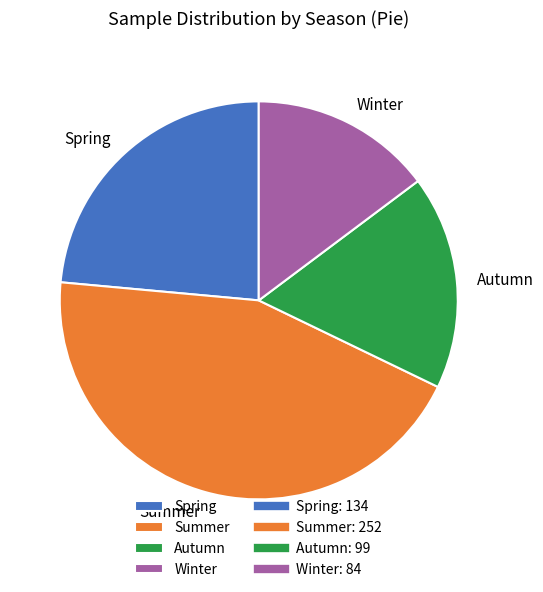

Combined, do Winter and Spring account for over 50%?

No